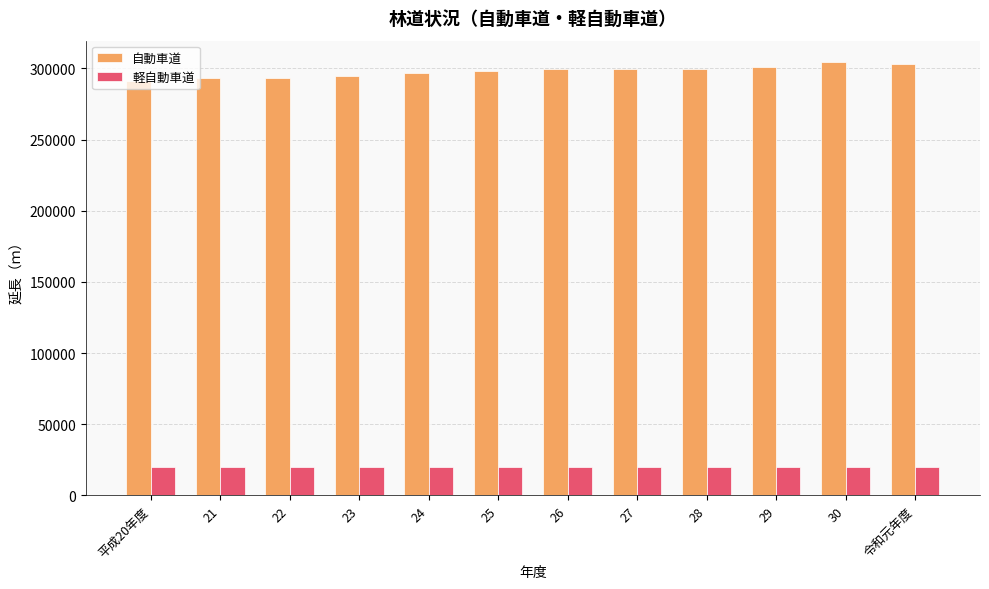

The value of 軽自動車道 at 28 is 31814. True or false?

False